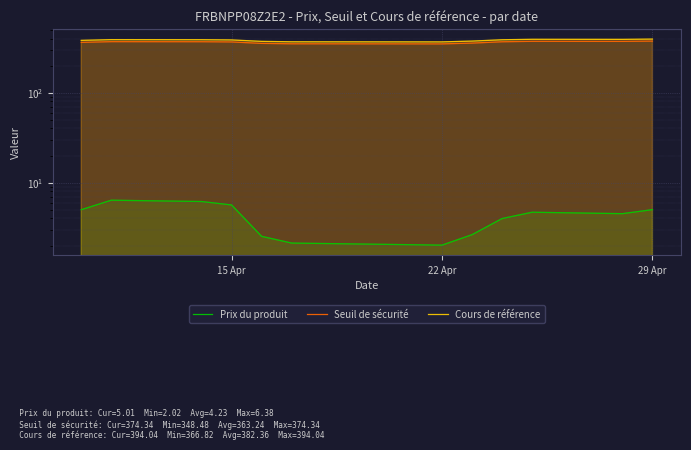

True or false: Seuil de sécurité and Cours de référence cross at least once.

False